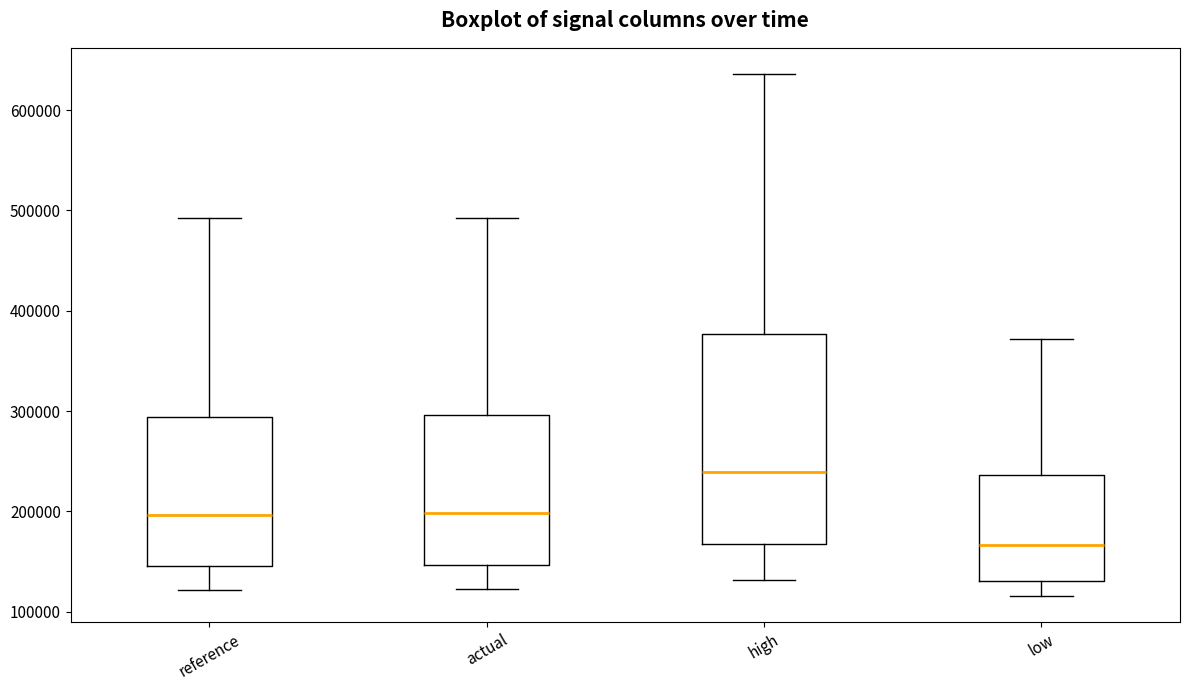

Reading left to right, transcribe this box plot: for each box, give where its median line is, the range the box spans, and where its two whiskers end, as read against the y-axis. The values are not printed on the chart, so give them approximately, as read against the axis.

reference: median 200000, box 150000 to 290000, whiskers 120000 to 490000
actual: median 200000, box 150000 to 300000, whiskers 120000 to 490000
high: median 240000, box 170000 to 380000, whiskers 130000 to 640000
low: median 170000, box 130000 to 240000, whiskers 120000 to 370000